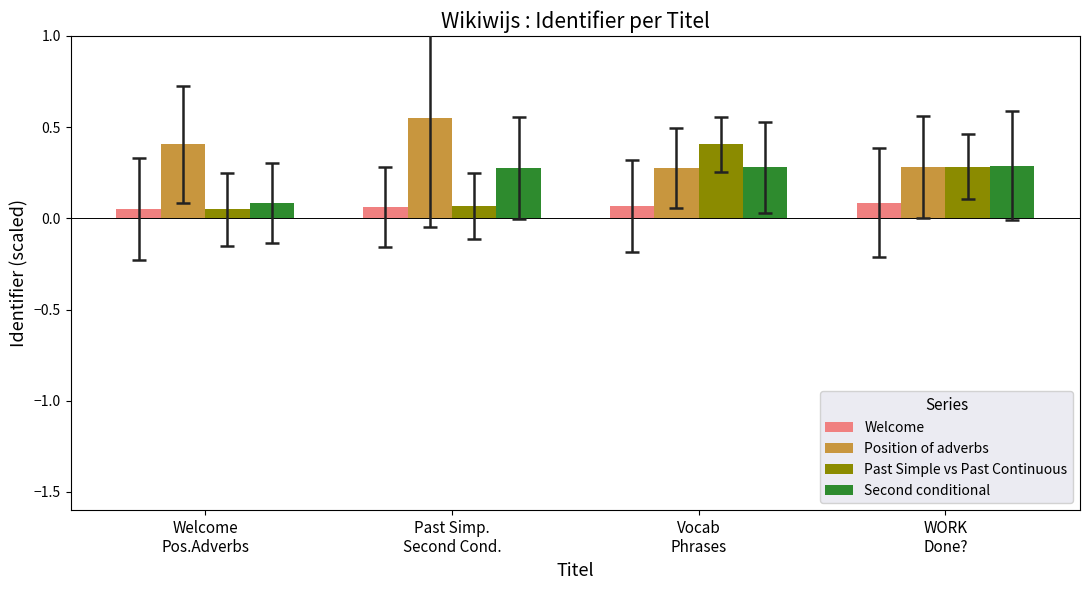

What is the label of the 4th bar from the right?

Welcome
Pos.Adverbs